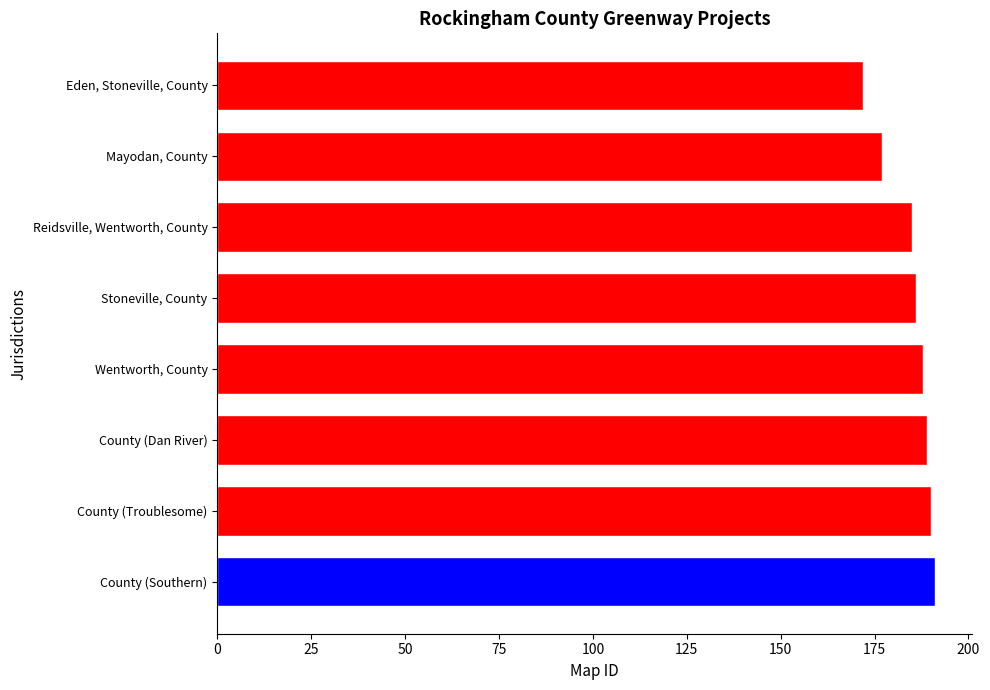

Is it true that the value at County (Troublesome) is 122?

False